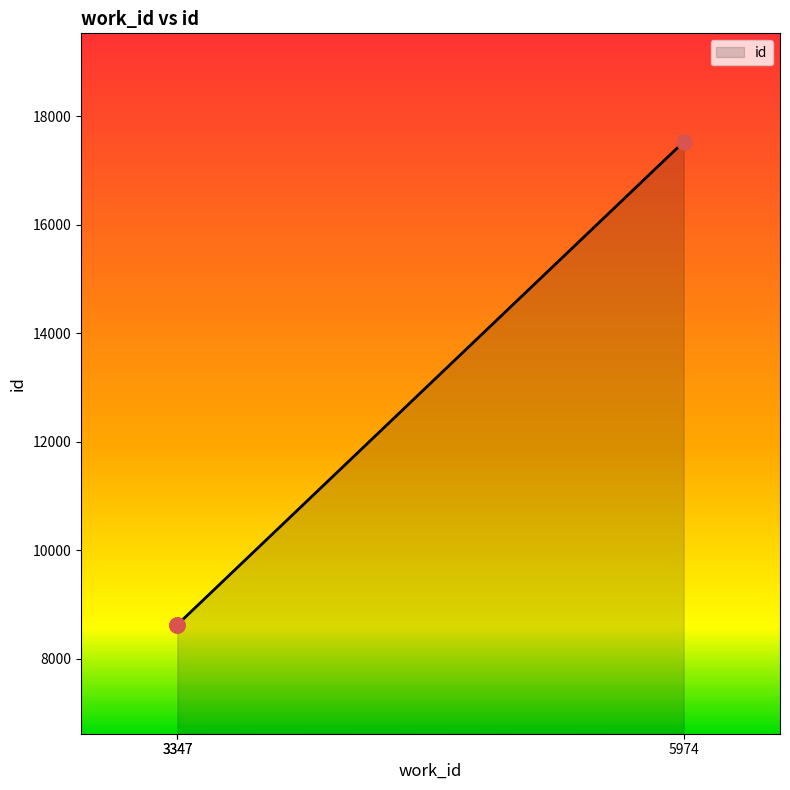

Between 3347 and 3347, which is larger?

3347